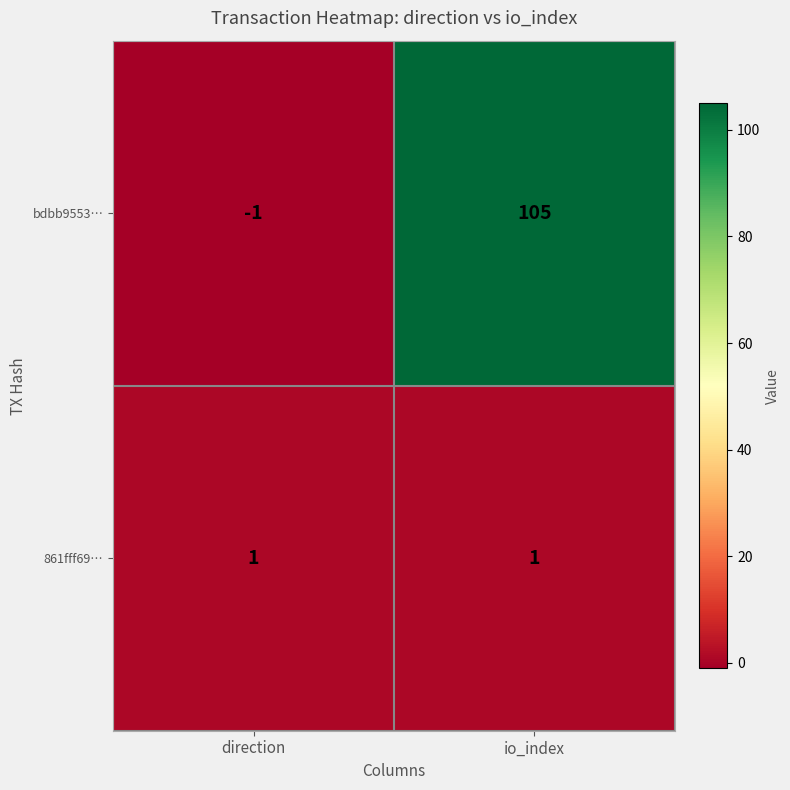

What is the difference between the highest and lowest values at io_index?

104